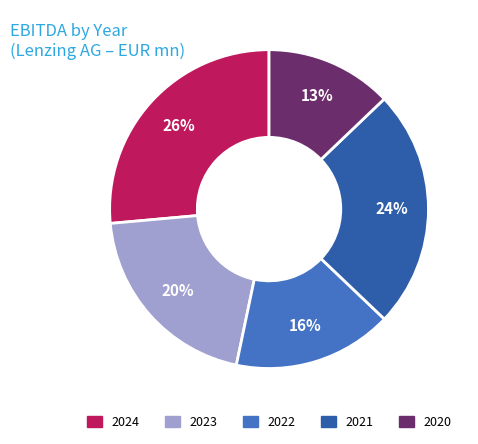

Approximately how many times larger is the value at 2022 compared to 2024?

0.6